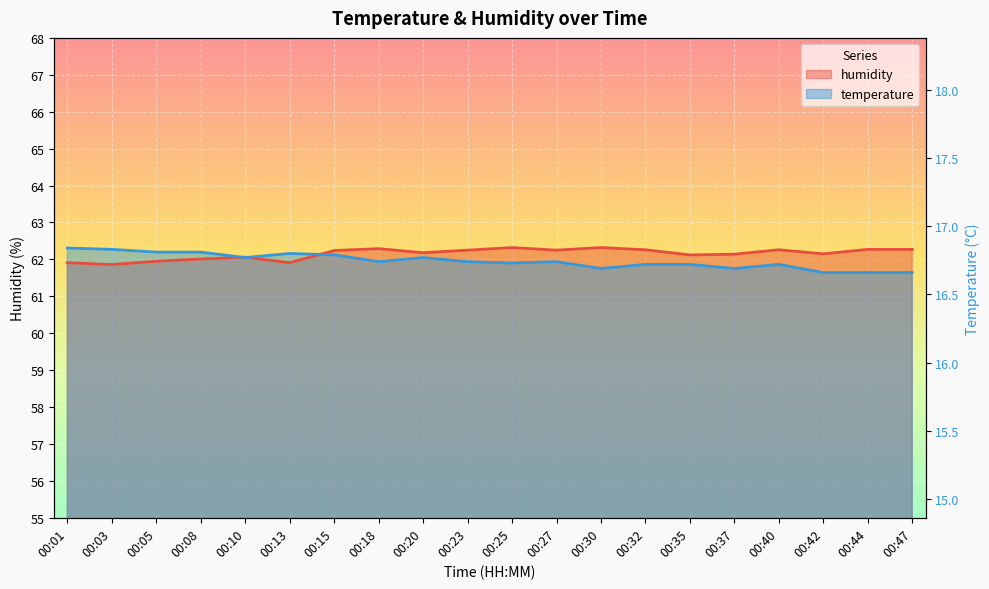

Where is the first local minimum for temperature?

00:10